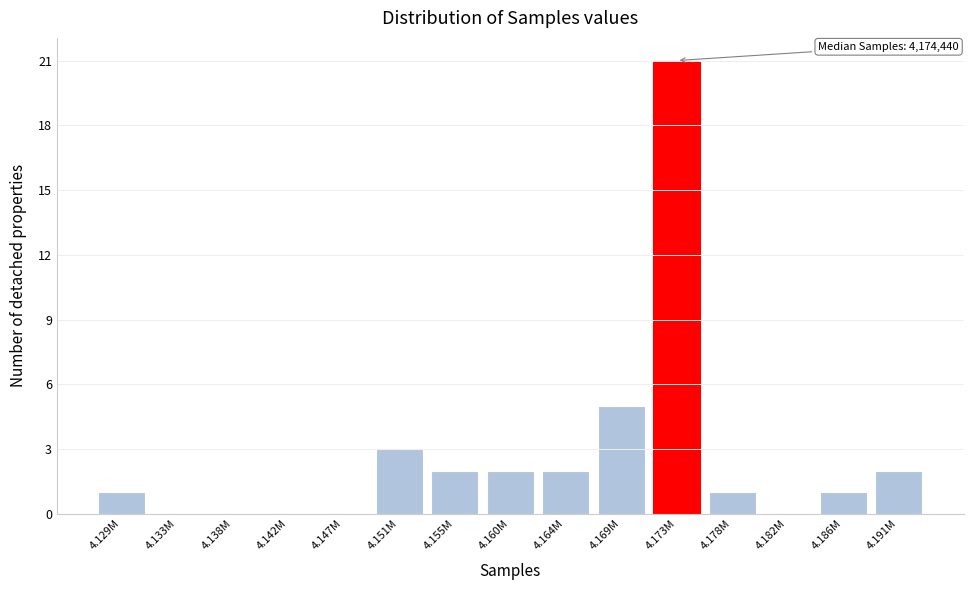

Reading left to right, transcribe all the data shown in this chart.

4.129M=1	4.133M=0	4.138M=0	4.142M=0	4.147M=0	4.151M=3	4.155M=2	4.160M=2	4.164M=2	4.169M=5	4.173M=21	4.178M=1	4.182M=0	4.186M=1	4.191M=2